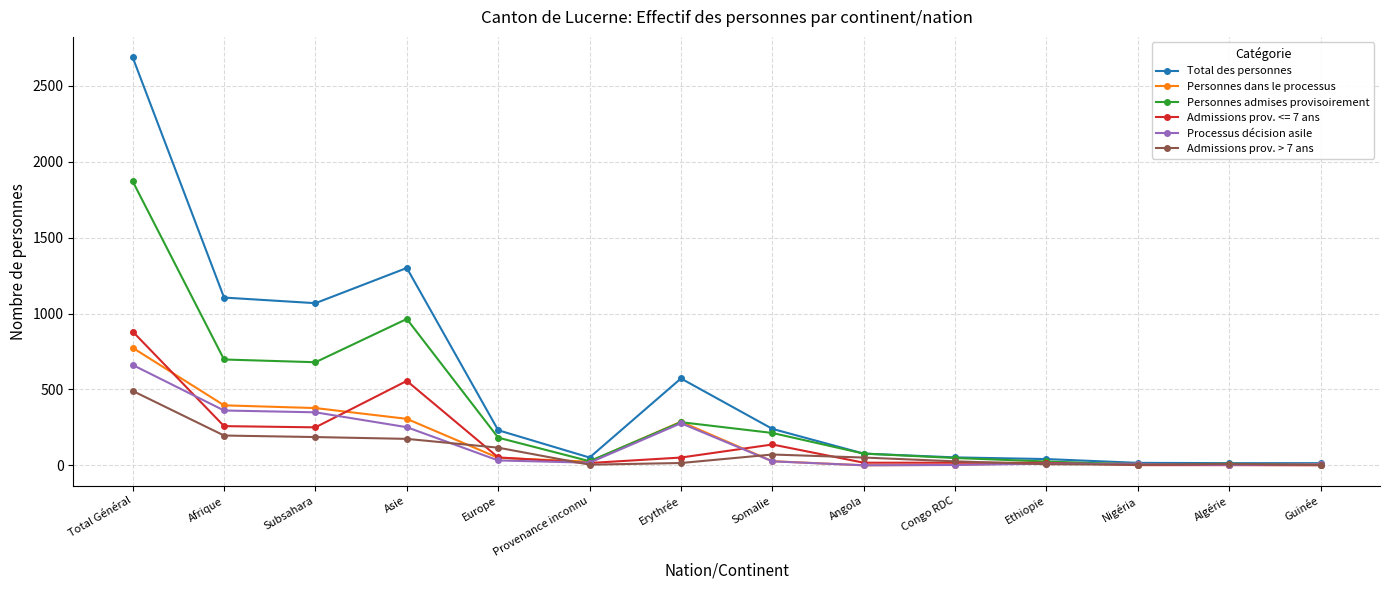

At which category does Personnes admises provisoirement reach its first local peak?

Asie